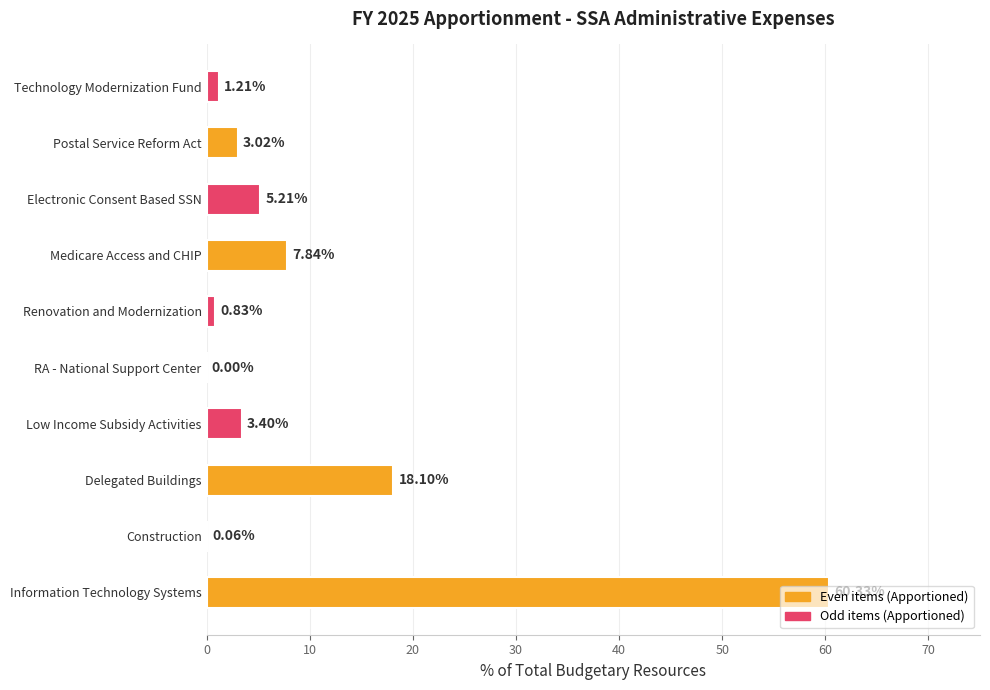

Count the number of data series in this chart.

1